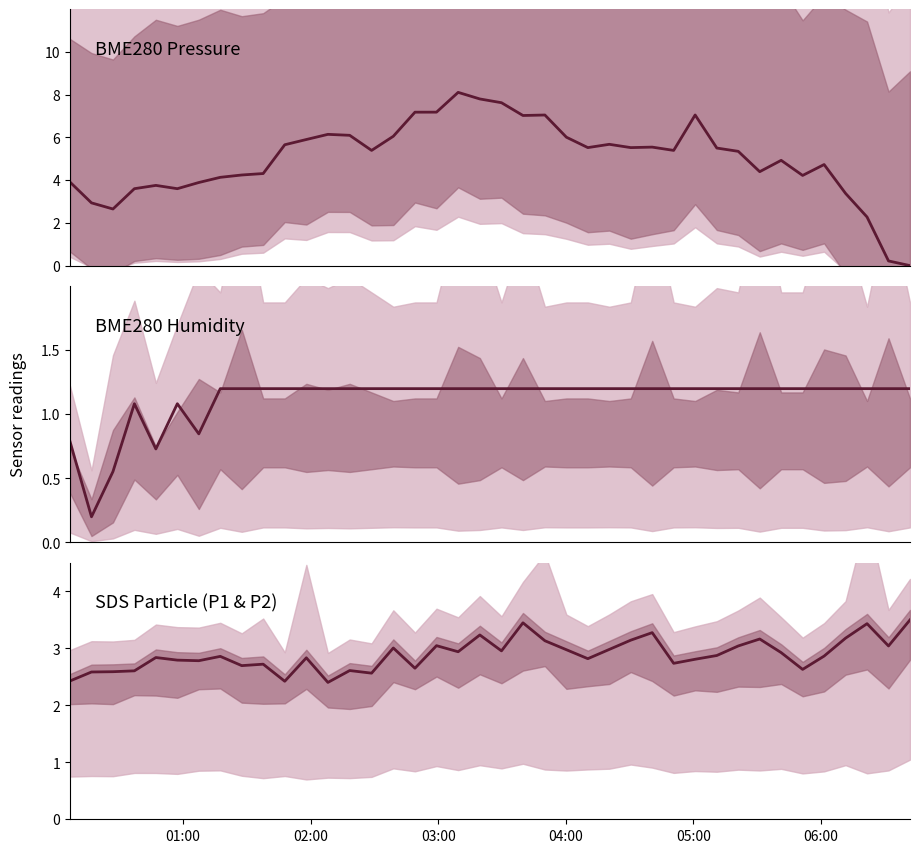

At how many categories does at least one series exceed 6?

12